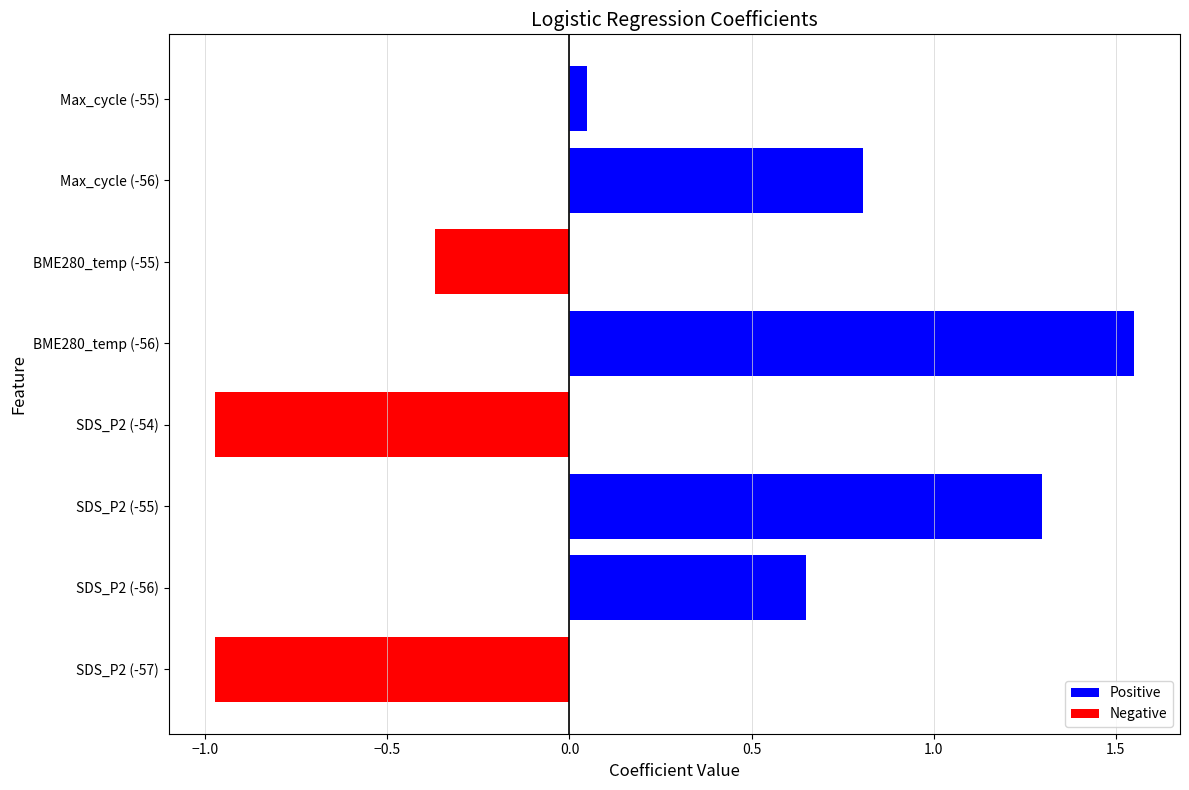

What is the minimum value shown in the chart?

-1.0